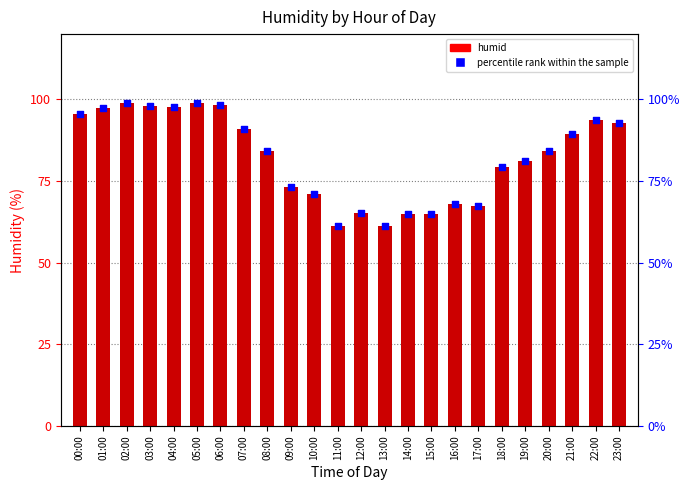

At which category is the sum across all series the highest?

02:00